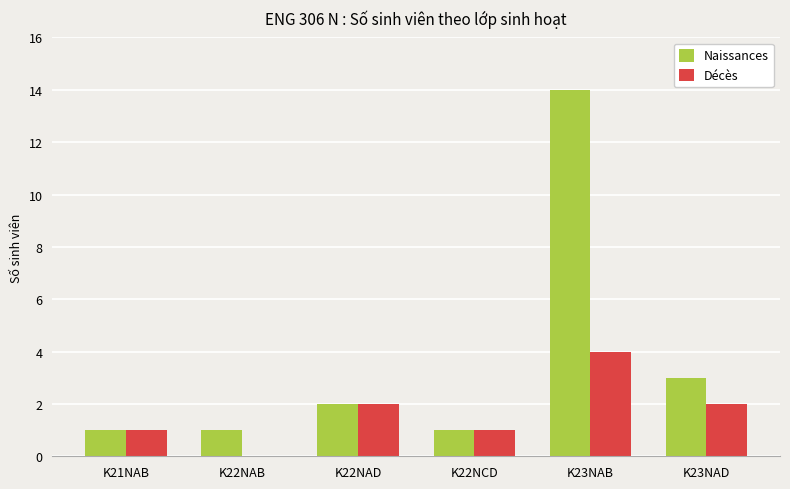

The value of Naissances at K21NAB is 1. True or false?

True